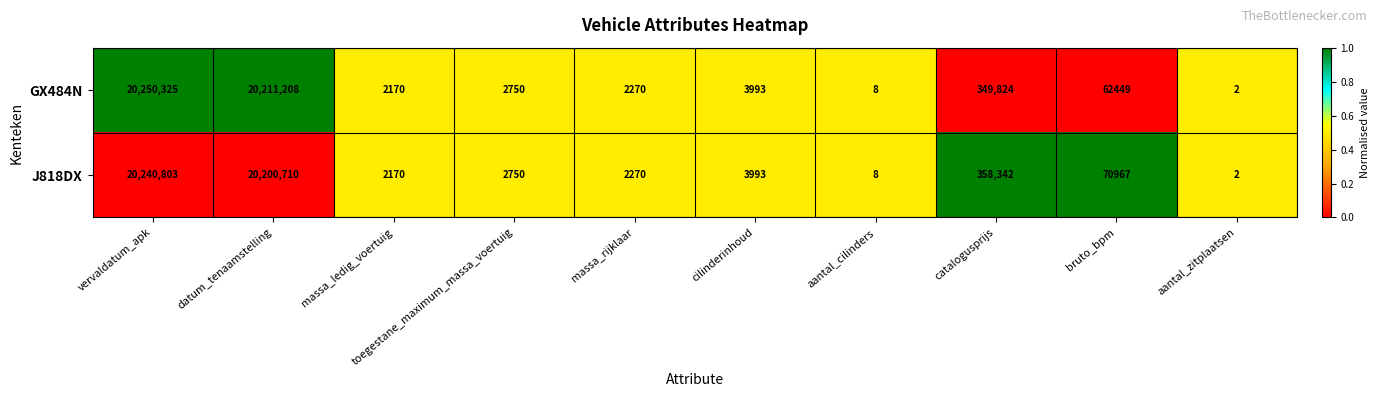

Rank the series by their average value, from highest to lowest.

GX484N, J818DX